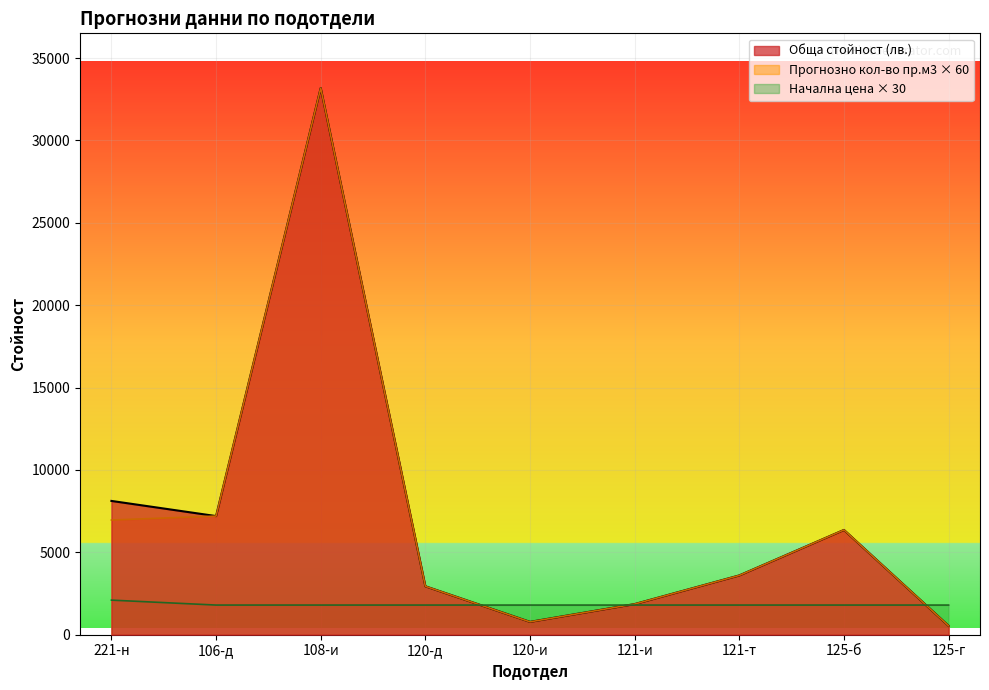

What position from the left is 121-т?

7